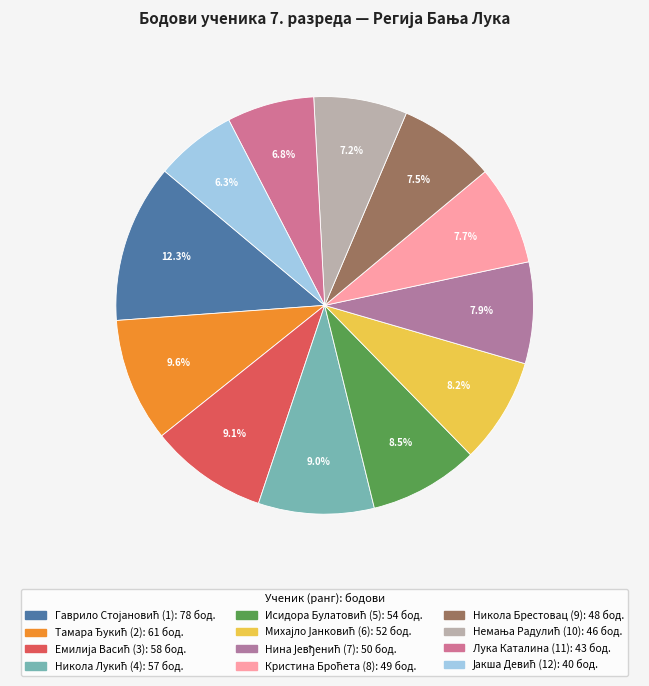

What is the total percentage of Кристина Броћета (8) and Исидора Булатовић (5)?

16.2%